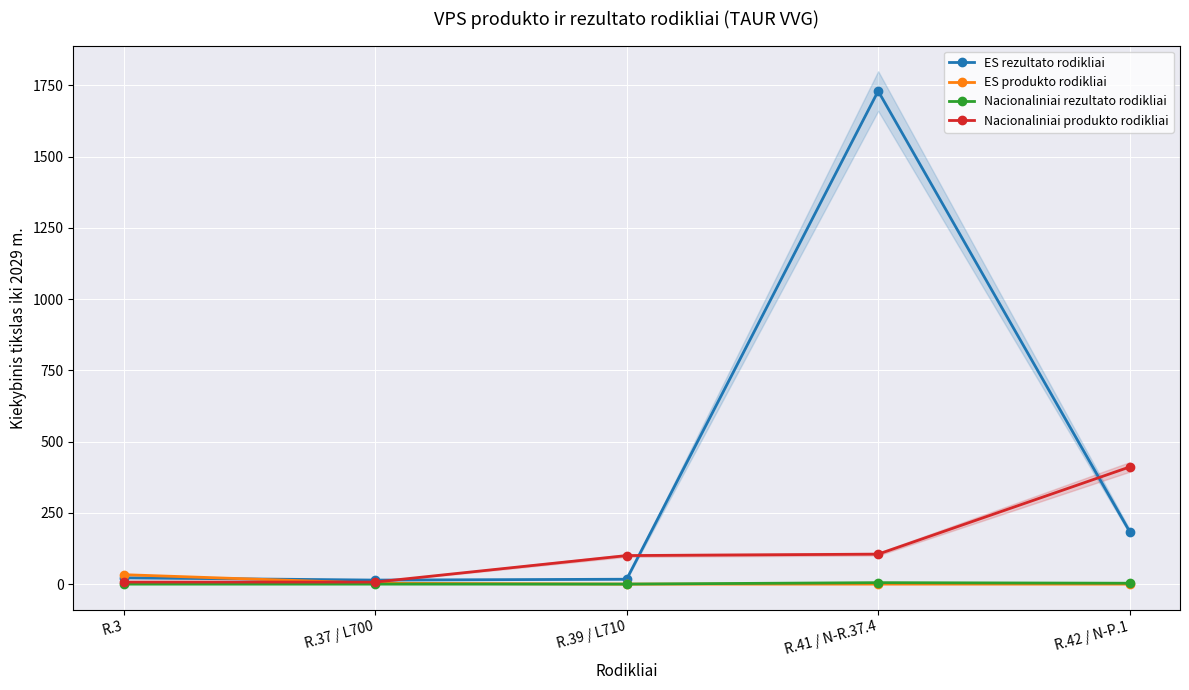

What is the difference between the maximum and minimum values in the Nacionaliniai rezultato rodikliai series?

5